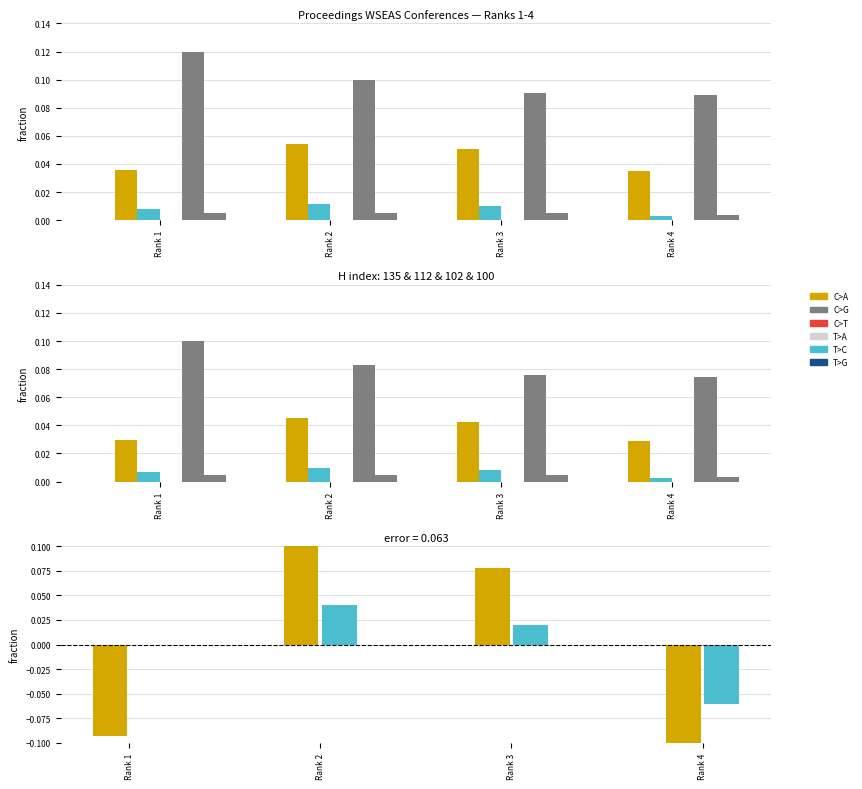

Where does the Citable Docs. (3years) series first go above 0?

Rank 2